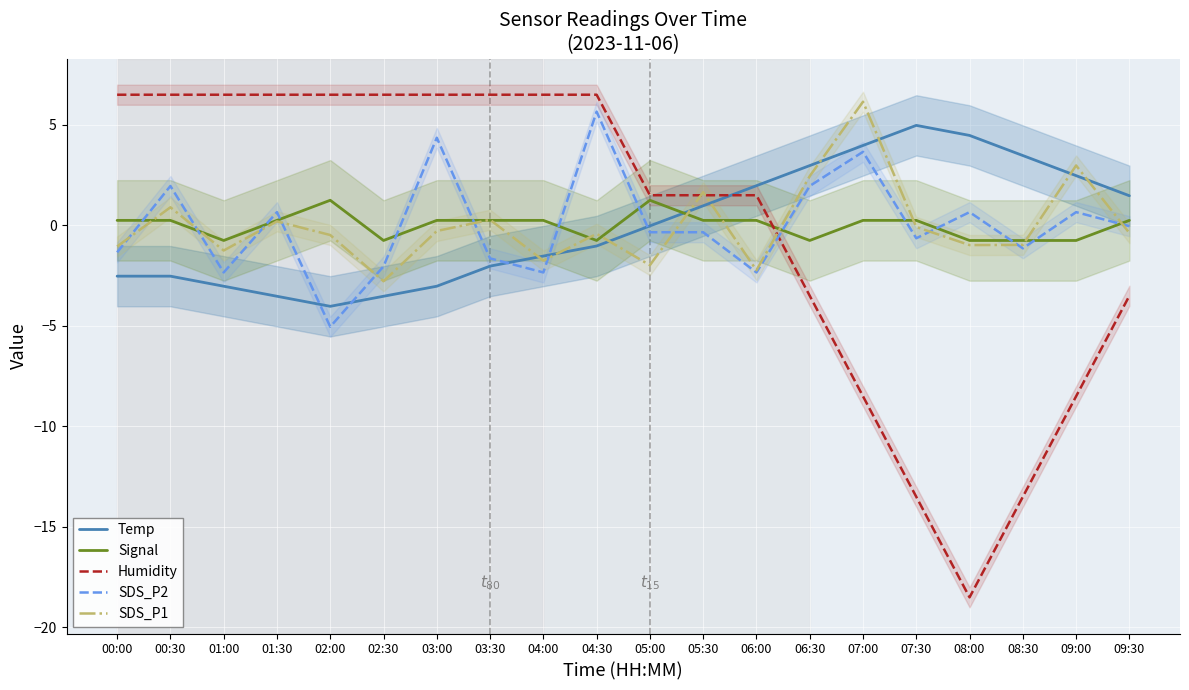

Reading left to right, extract all data points from this chart.

Temp: -2.5	-2.5	-3.0	-3.5	-4.0	-3.5	-3.0	-2.0	-1.5	-1.0	-0.0	1.0	2.0	3.0	4.0	5.0	4.5	3.5	2.5	1.5
Signal: 0.2	0.2	-0.8	0.2	1.2	-0.8	0.2	0.2	0.2	-0.8	1.2	0.2	0.2	-0.8	0.2	0.2	-0.8	-0.8	-0.8	0.2
Humidity: 6.5	6.5	6.5	6.5	6.5	6.5	6.5	6.5	6.5	6.5	1.5	1.5	1.5	-3.5	-8.5	-13.5	-18.5	-13.5	-8.5	-3.5
SDS_P2: -1.3	2.0	-2.3	0.7	-5.0	-2.0	4.4	-1.6	-2.3	5.7	-0.3	-0.3	-2.3	2.0	3.7	-0.6	0.7	-1.1	0.7	-0.0
SDS_P1: -1.0	0.9	-1.2	0.2	-0.5	-2.8	-0.3	0.3	-1.7	-0.4	-2.0	1.7	-2.2	2.5	6.2	-0.1	-1.0	-1.0	3.0	-0.4